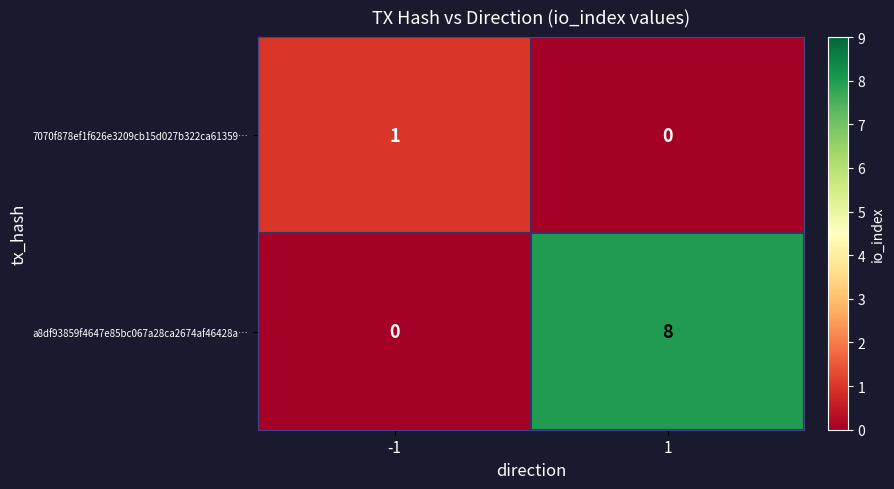

The 7070f878ef1f626e3209cb15d027b322ca61359… series shows 0 at 1. True or false?

True